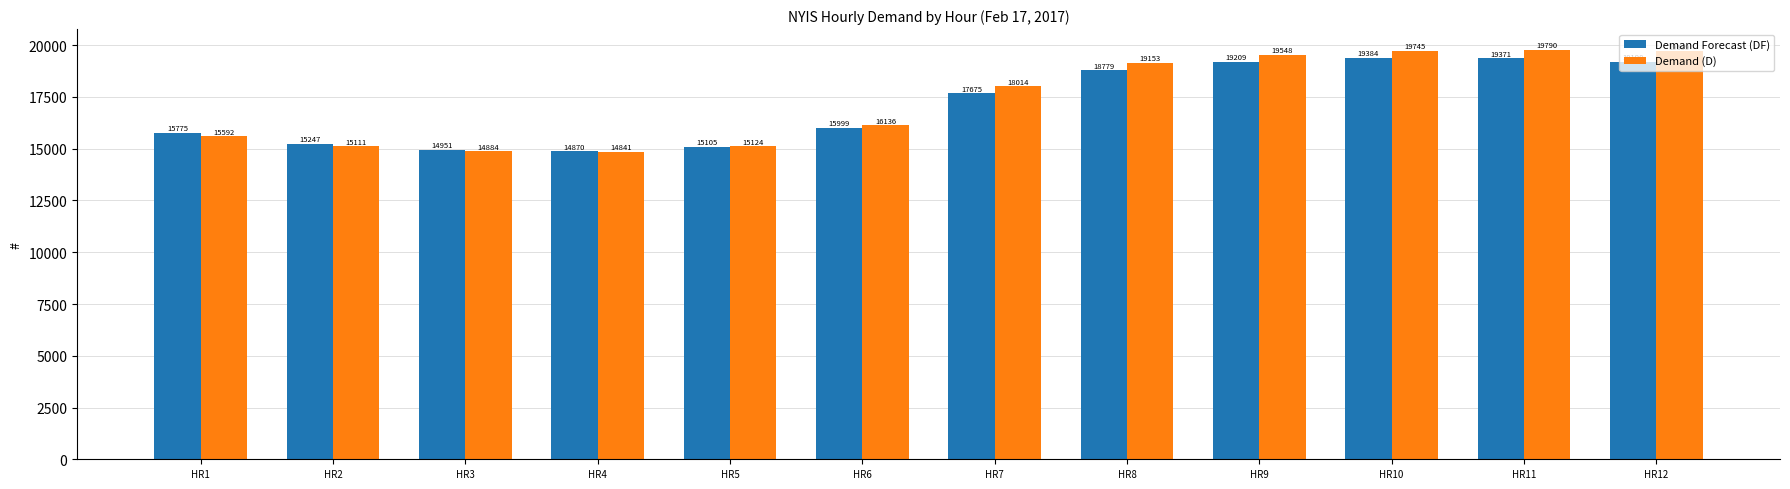

What is the total value across all series at HR11?

39161